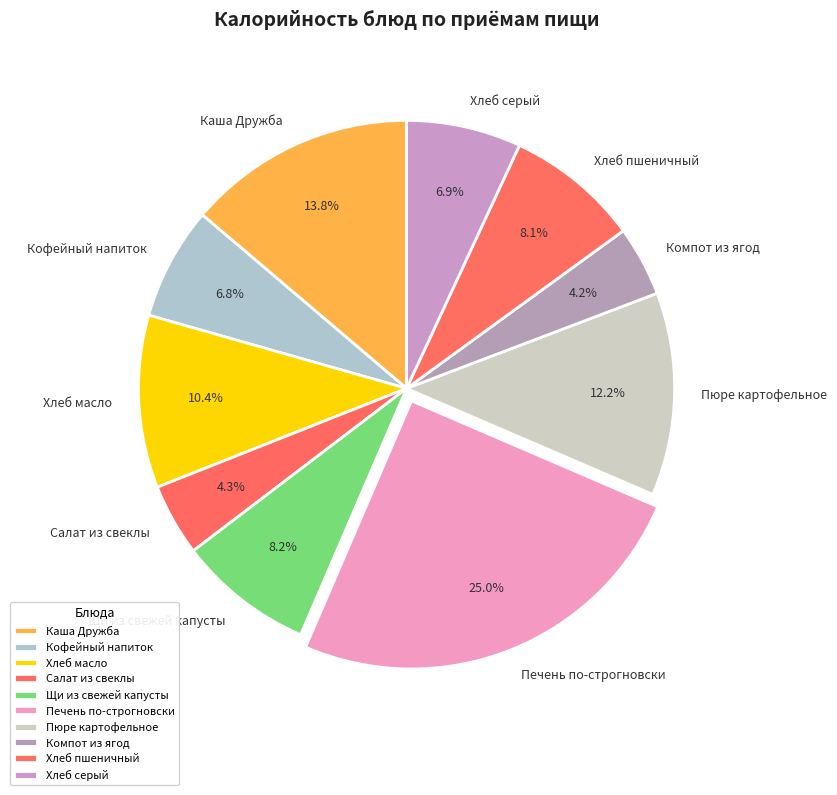

What is the ratio of the value at Пюре картофельное to the value at Хлеб масло?

1.2